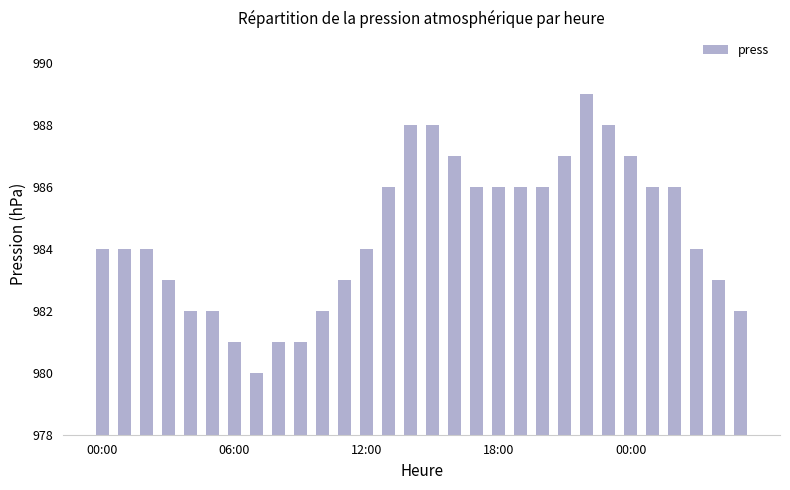

How many values are between 982 and 986?

19